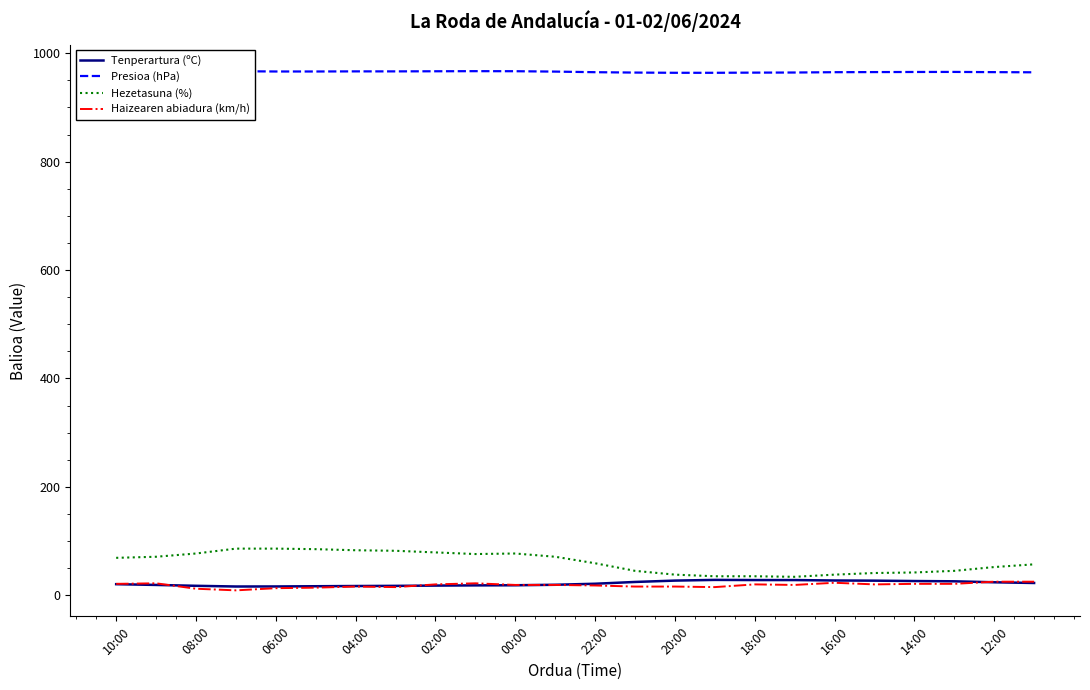

What is the difference between the Hezetasuna (%) values at 10:00 and 20:00?

31.0